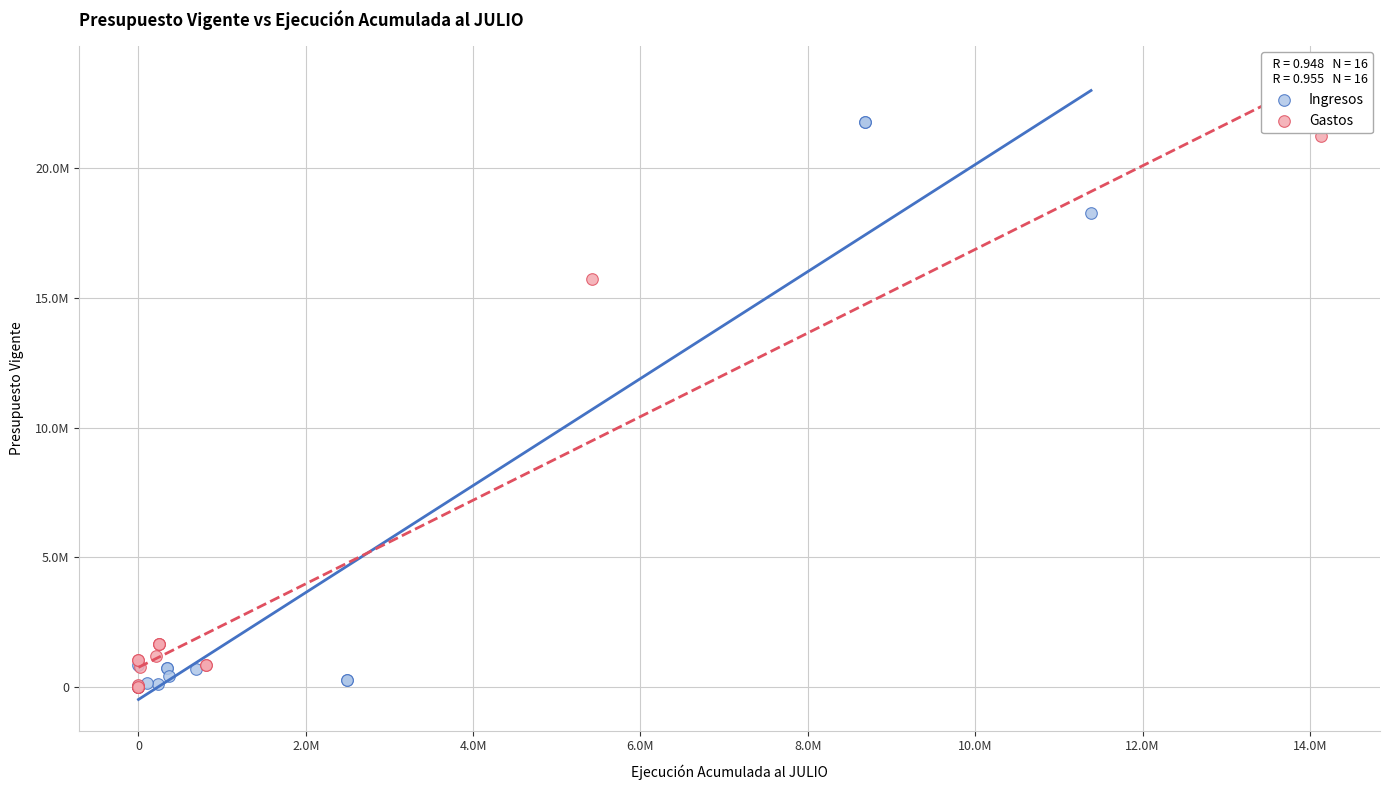

What are all the series names shown in the legend?

Ingresos, Gastos